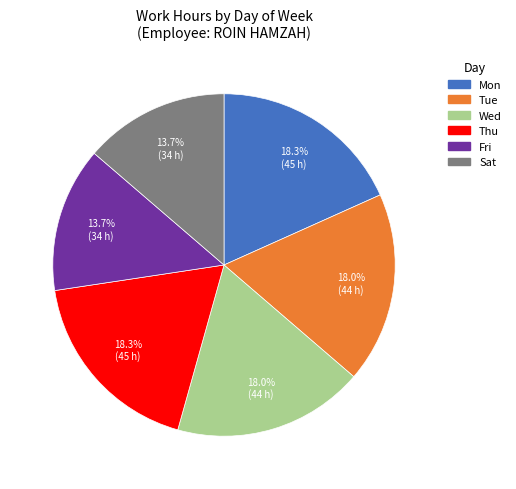

Which has a higher value, Mon or Sat?

Mon